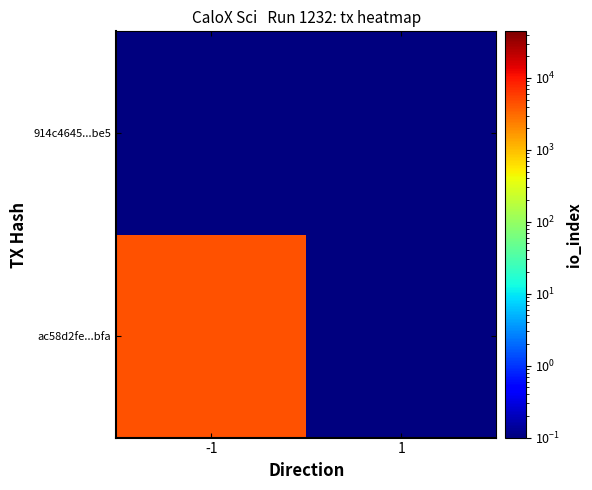

Which category has the highest value across all series?

-1